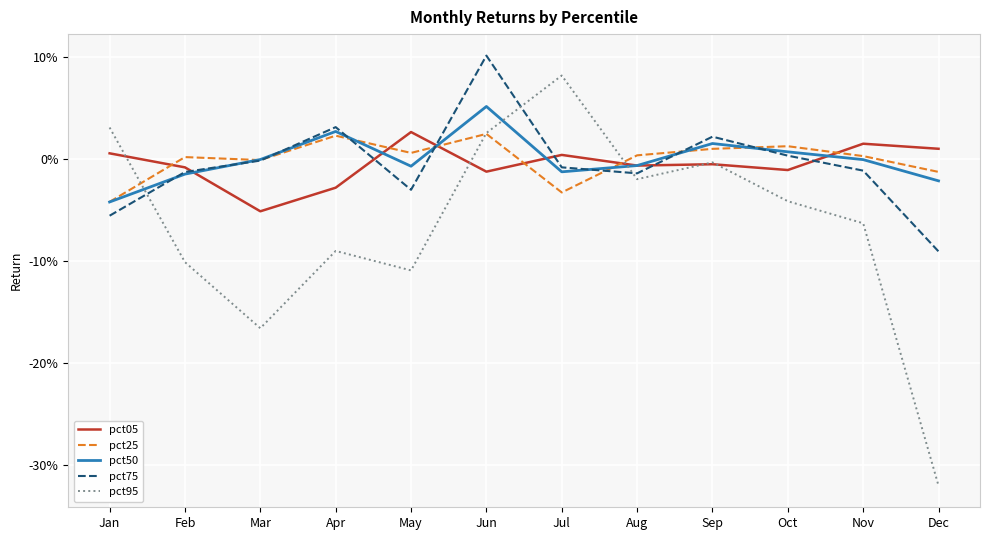

Between May and Oct, which series saw the biggest shift?

pct95